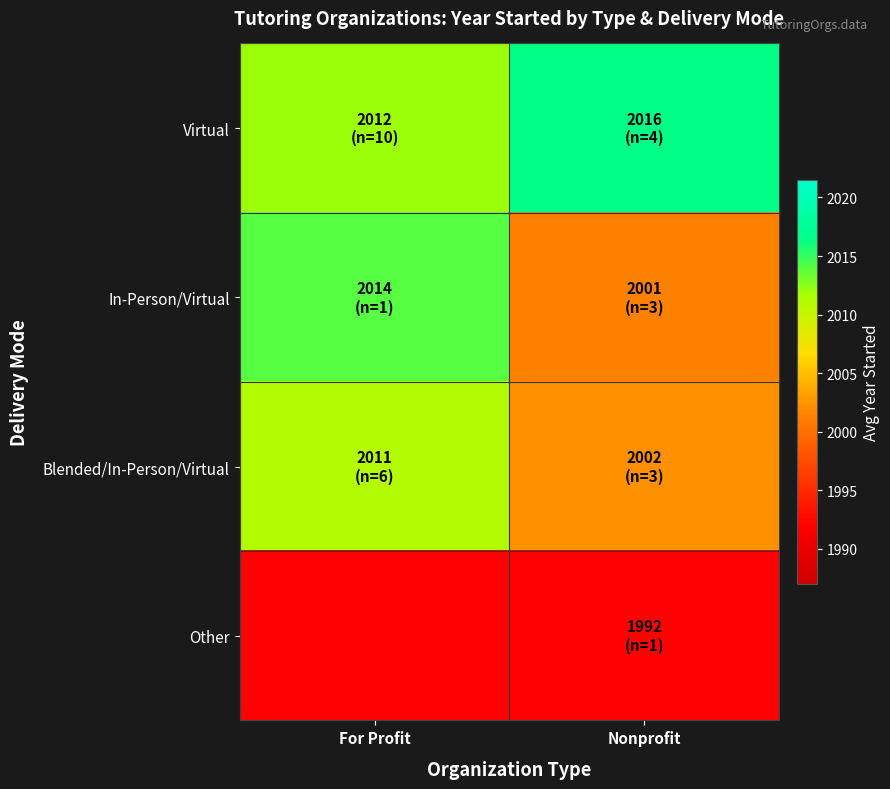

Which series has the widest spread of values?

In-Person/Virtual